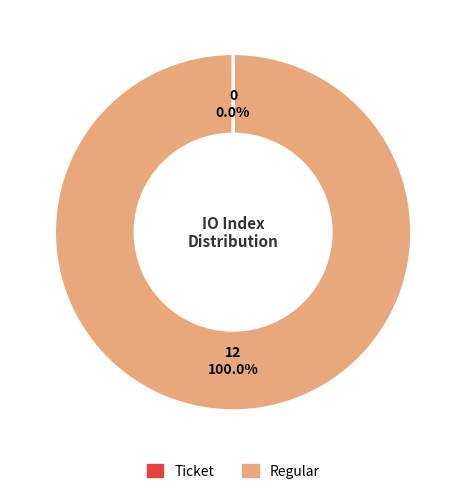

The Regular slice represents 100% of the pie. True or false?

True